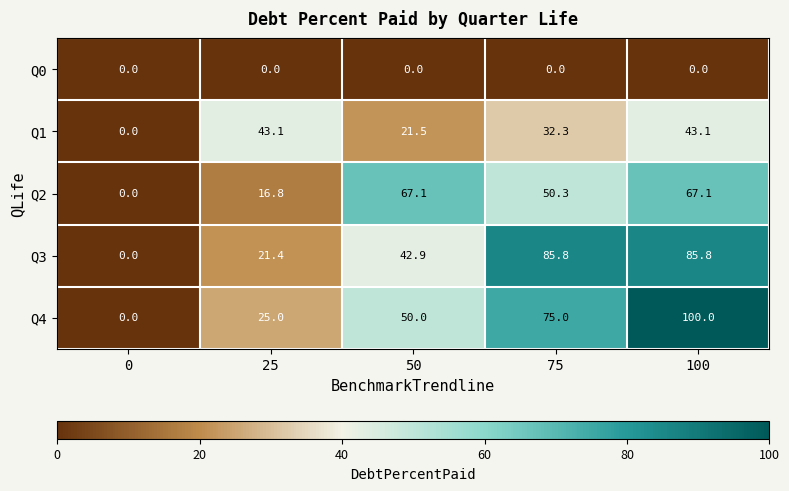

At how many categories does at least one series exceed 34?

4